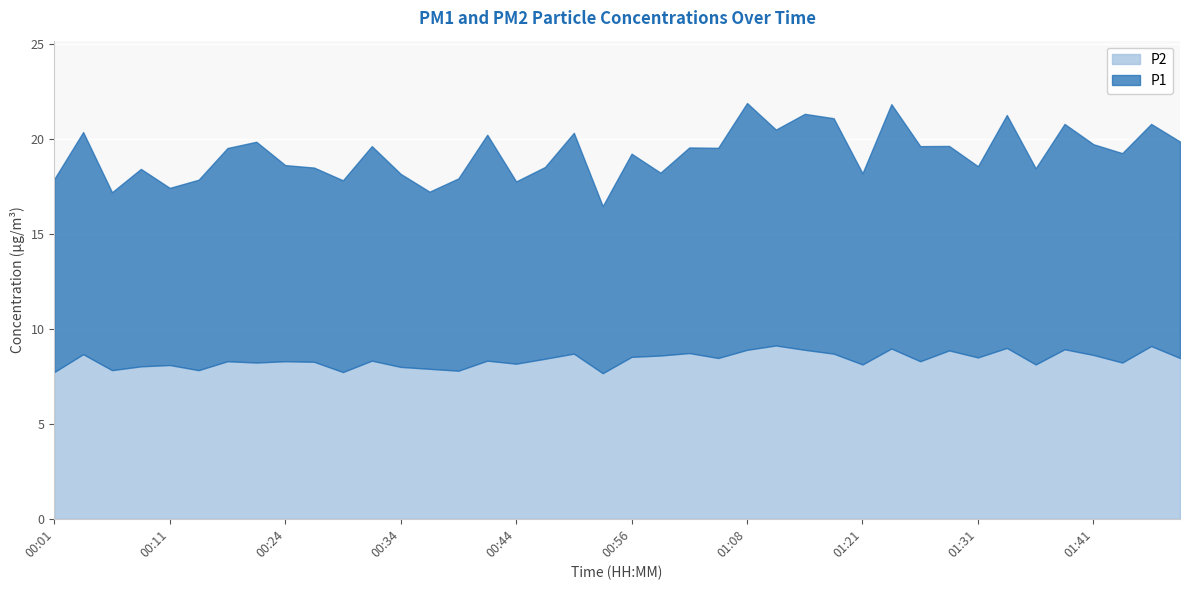

How many lines are shown in the chart?

2